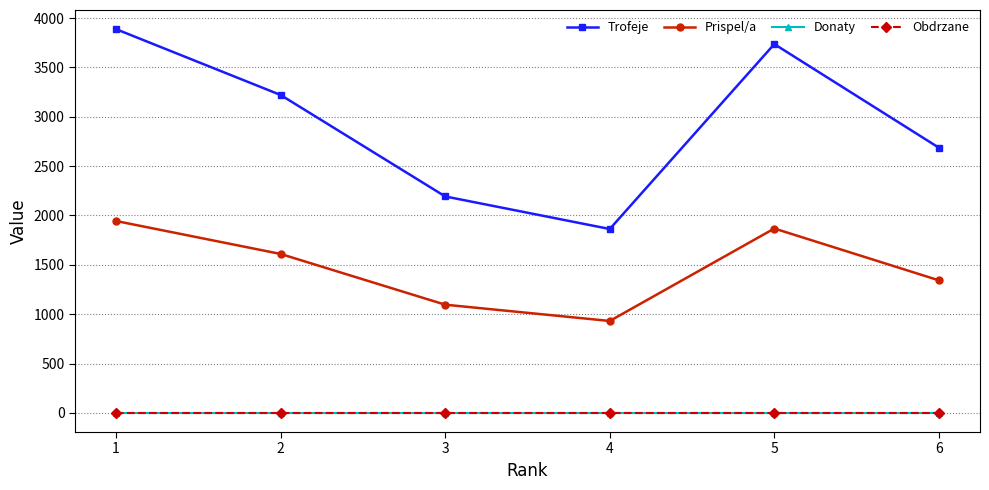

What is the sum of all Trofeje values?

17589